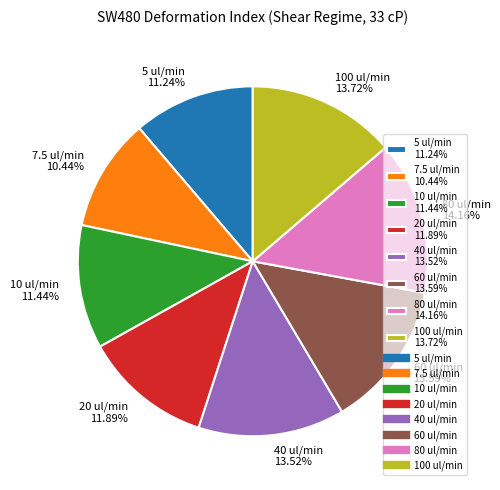

Is the sum of 10 ul/min 11.44% and 20 ul/min 11.89% greater than half?

No